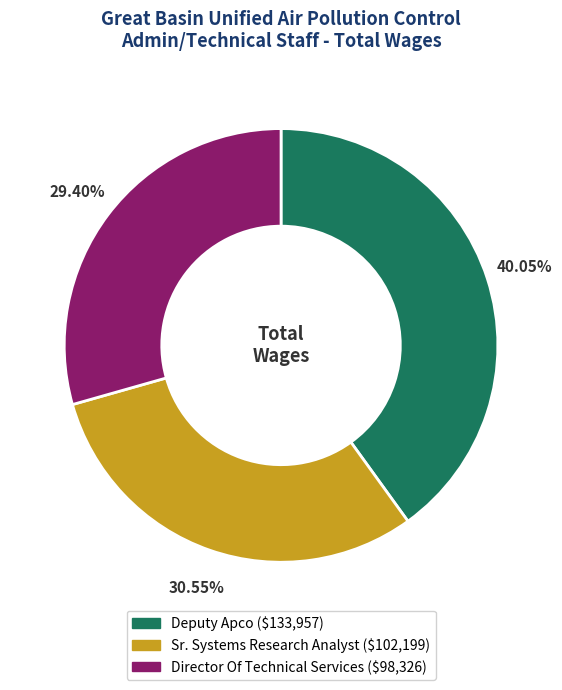

Approximately how many times larger is the value at Director Of Technical Services compared to Deputy Apco?

0.7